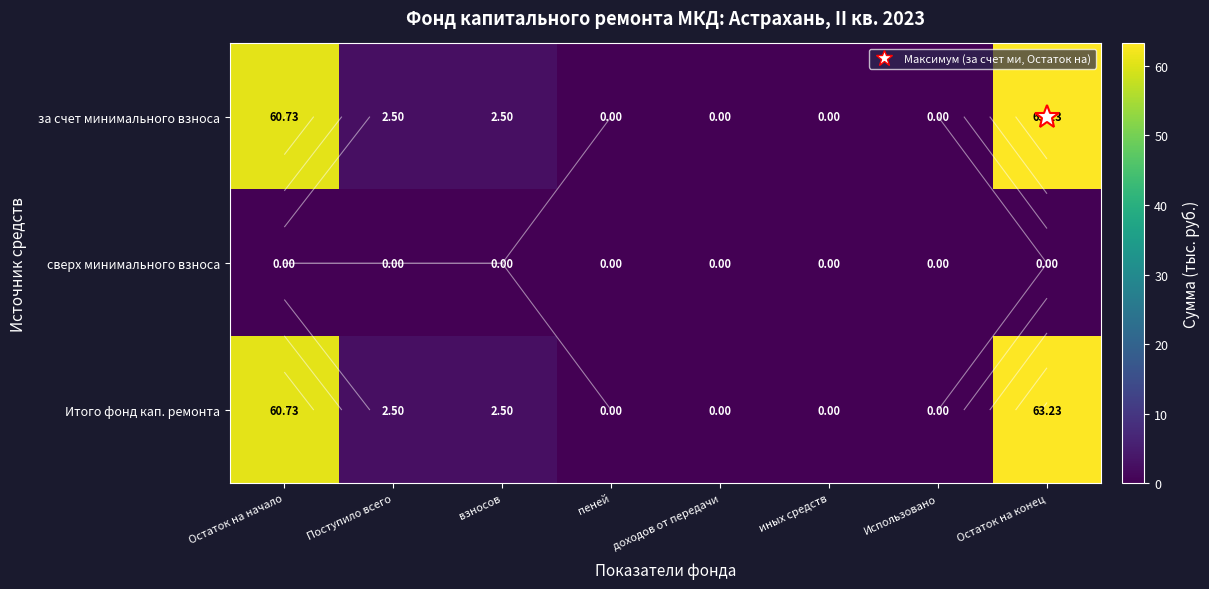

Which series changed the most between Поступило всего and доходов от передачи?

за счет минимального взноса